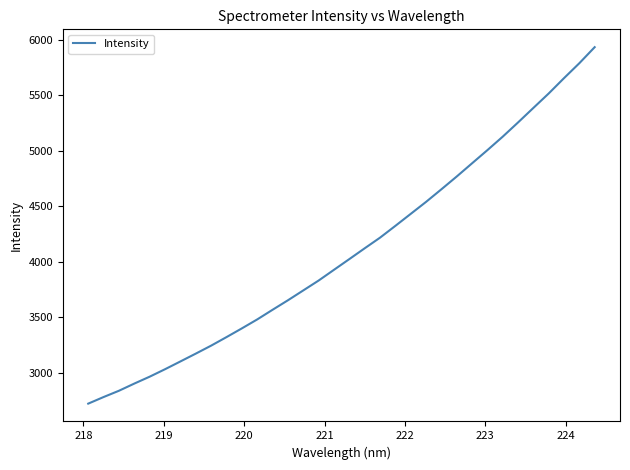

What is the smallest value displayed?

2720.4